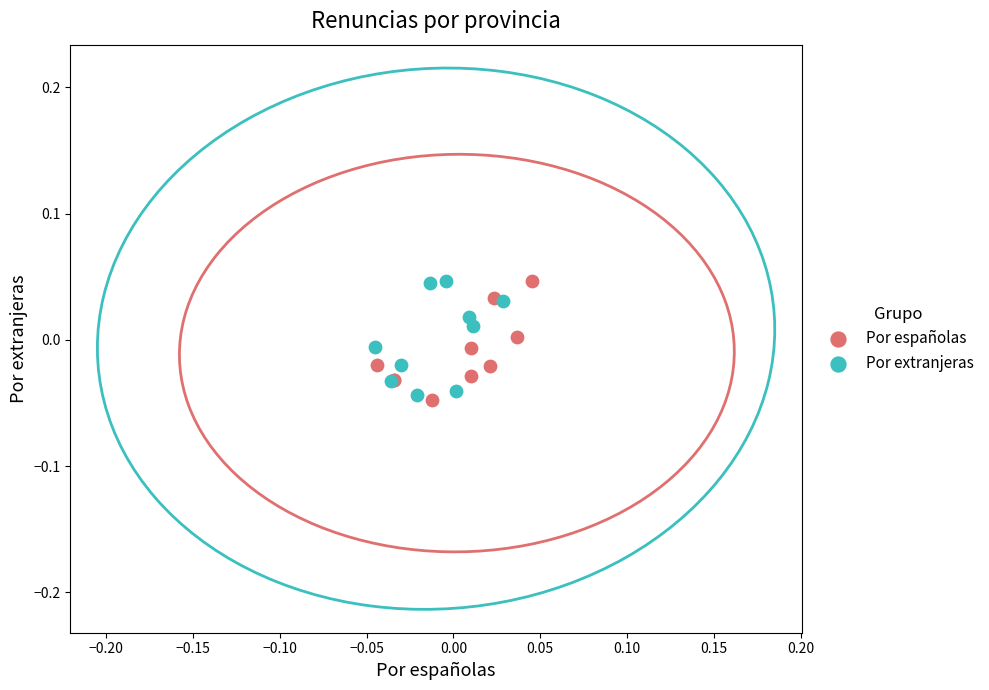

Which series contains the lowest Y value?

Por españolas